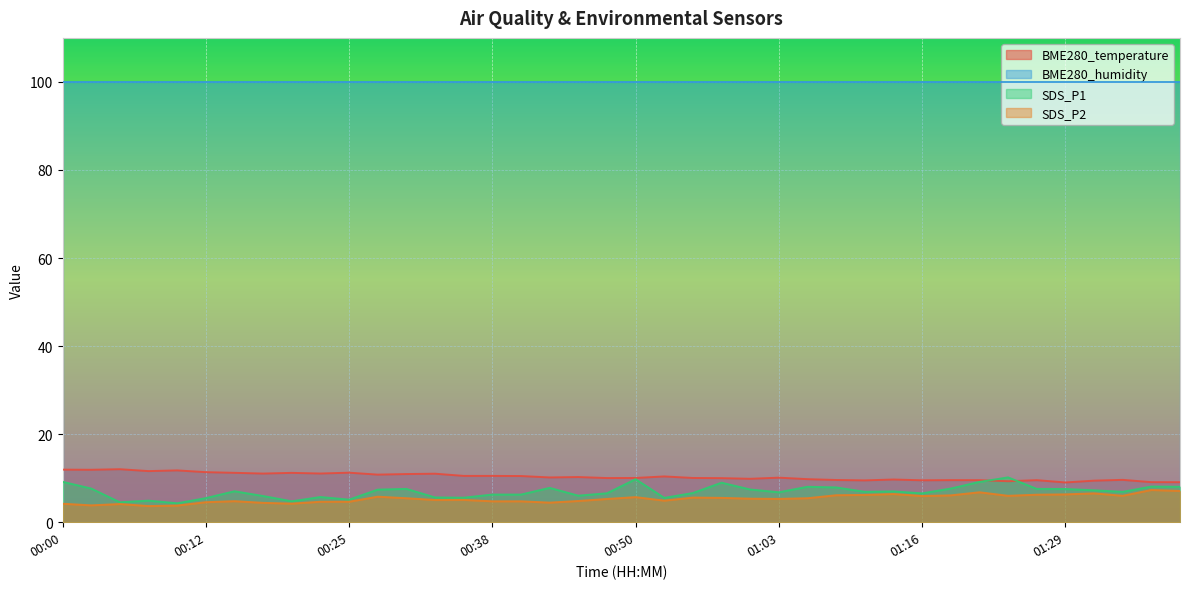

What is the approximate value of SDS_P1 at 00:17?

6.0